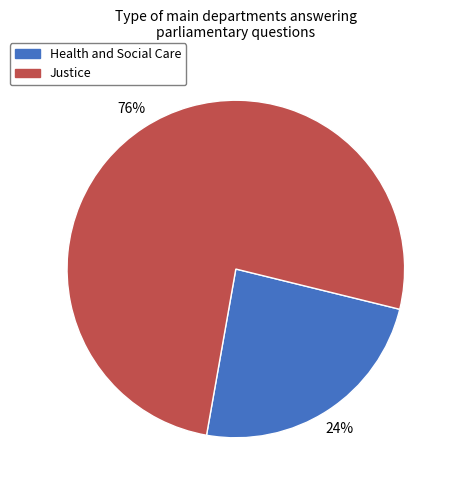

Which slice represents more than half of the pie?

Justice